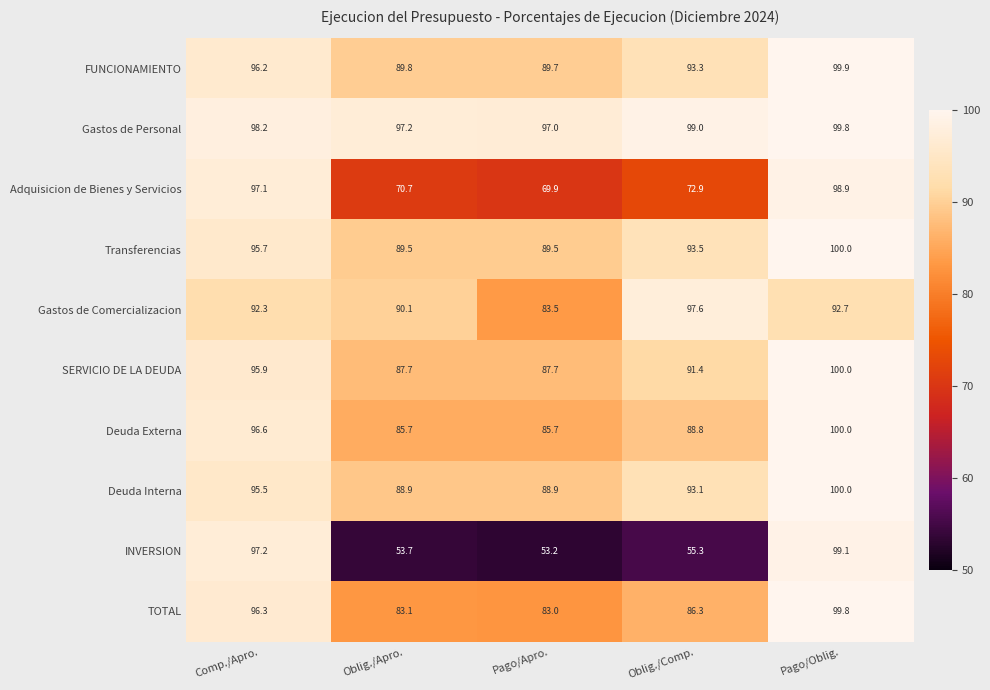

Between Oblig./Comp. and Pago/Oblig., which series saw the biggest shift?

INVERSION